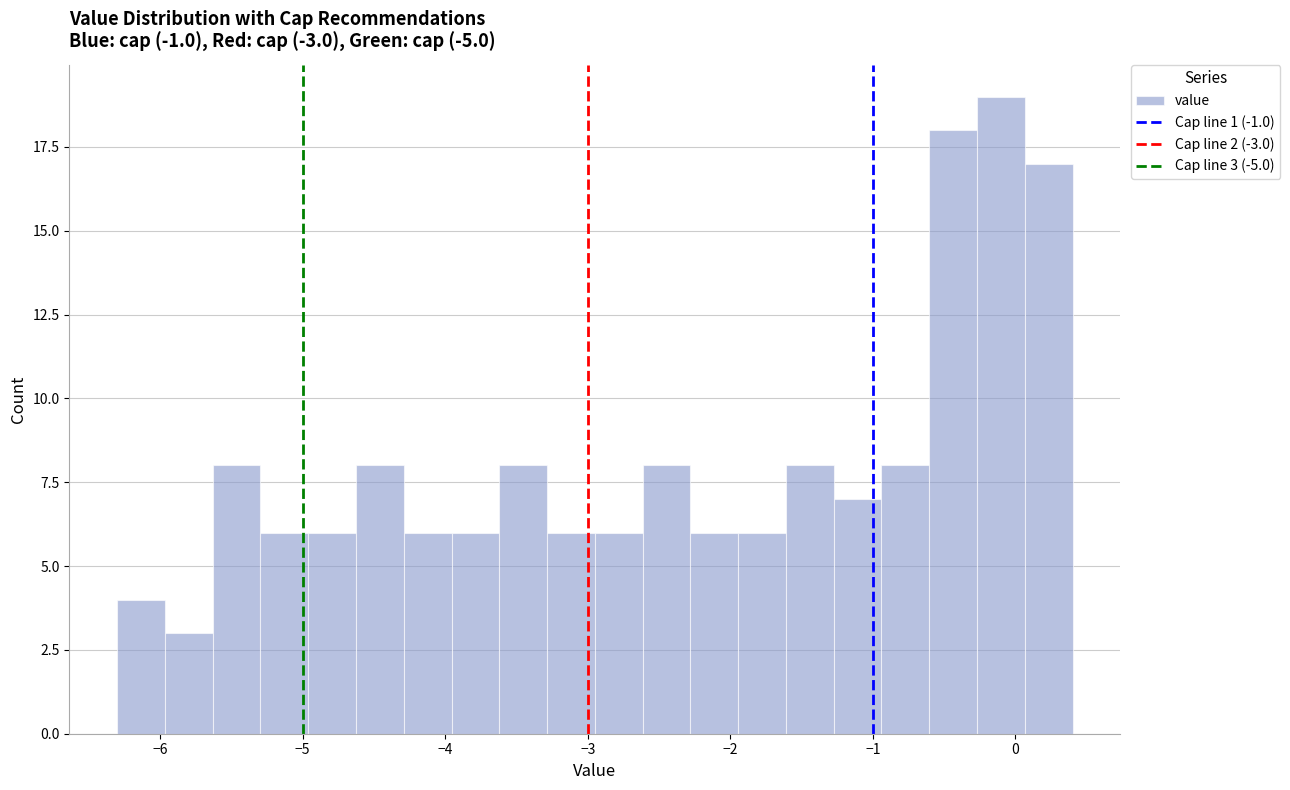

Around what value on the x-axis is the tallest bar? Give the approximate position of its centre, as read against the axis.

-0.1